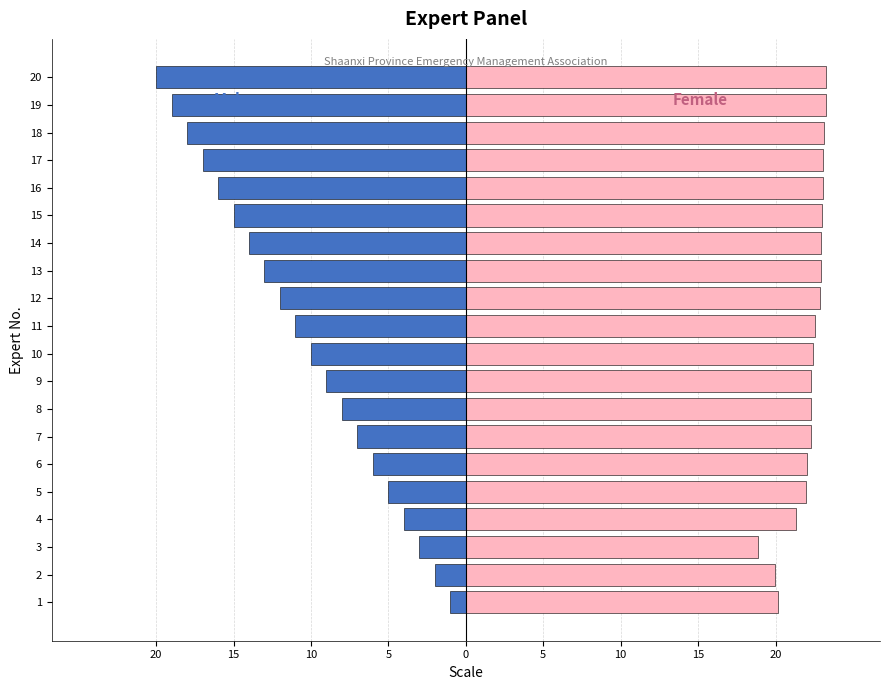

The Male series shows -22.0 at 15. True or false?

False